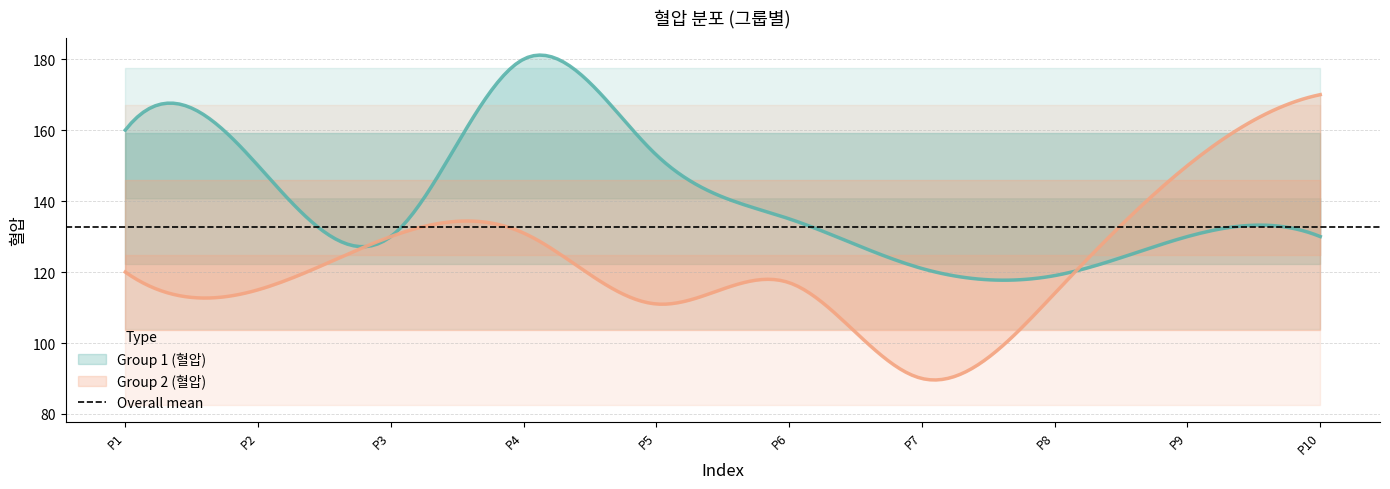

What is the lowest value of the Group 2 (혈압) series?

89.6